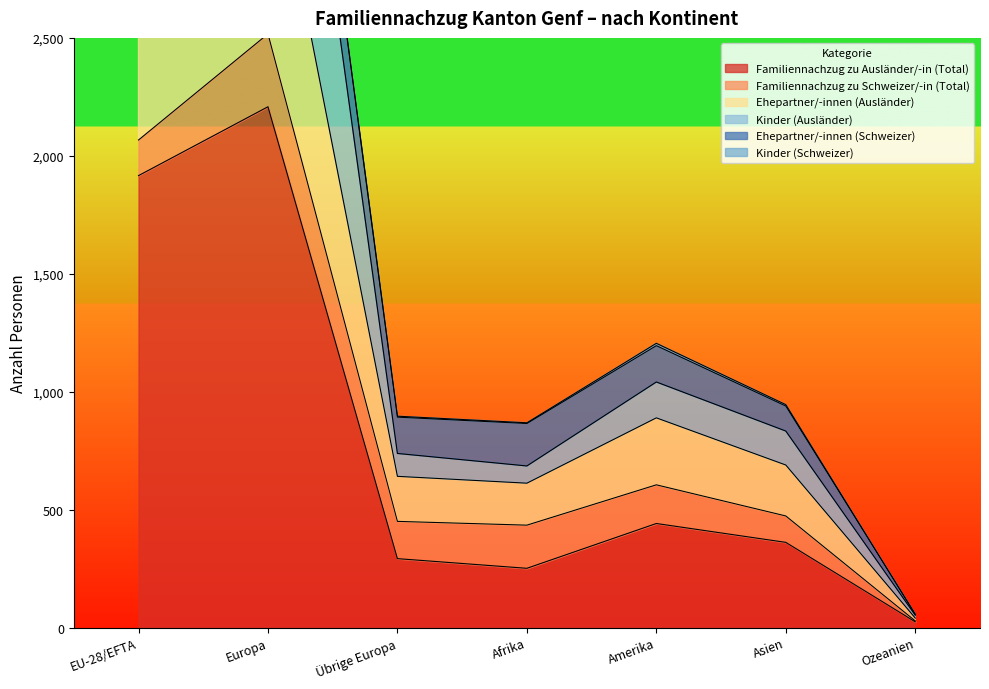

What is the highest value of the Familiennachzug zu Ausländer/-in (Total) series?

2208